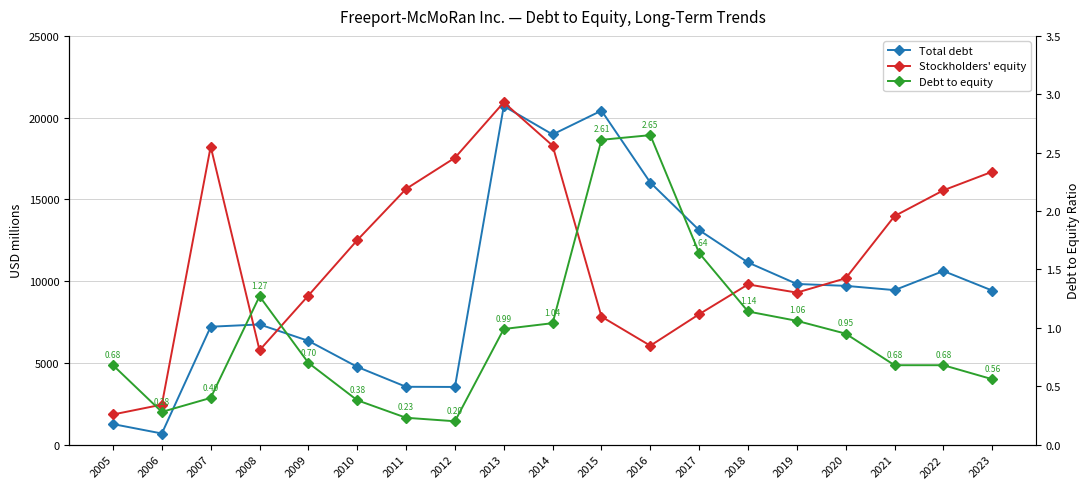

What is the difference between the Stockholders' equity values at 2007 and 2016?

12183.0